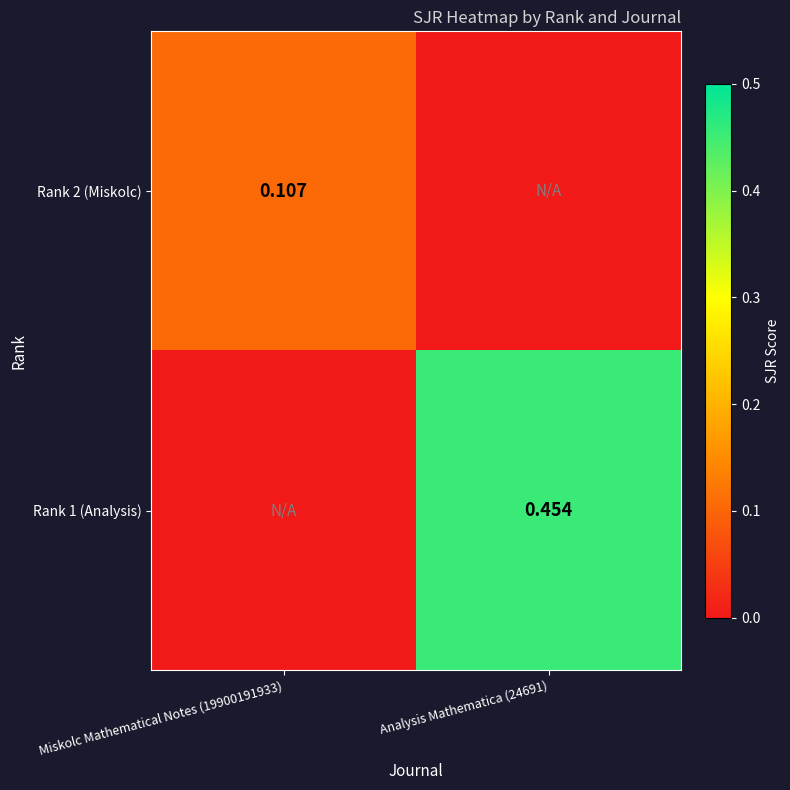

The Rank 2 (Miskolc) series shows 0.1 at Analysis Mathematica (24691). True or false?

False